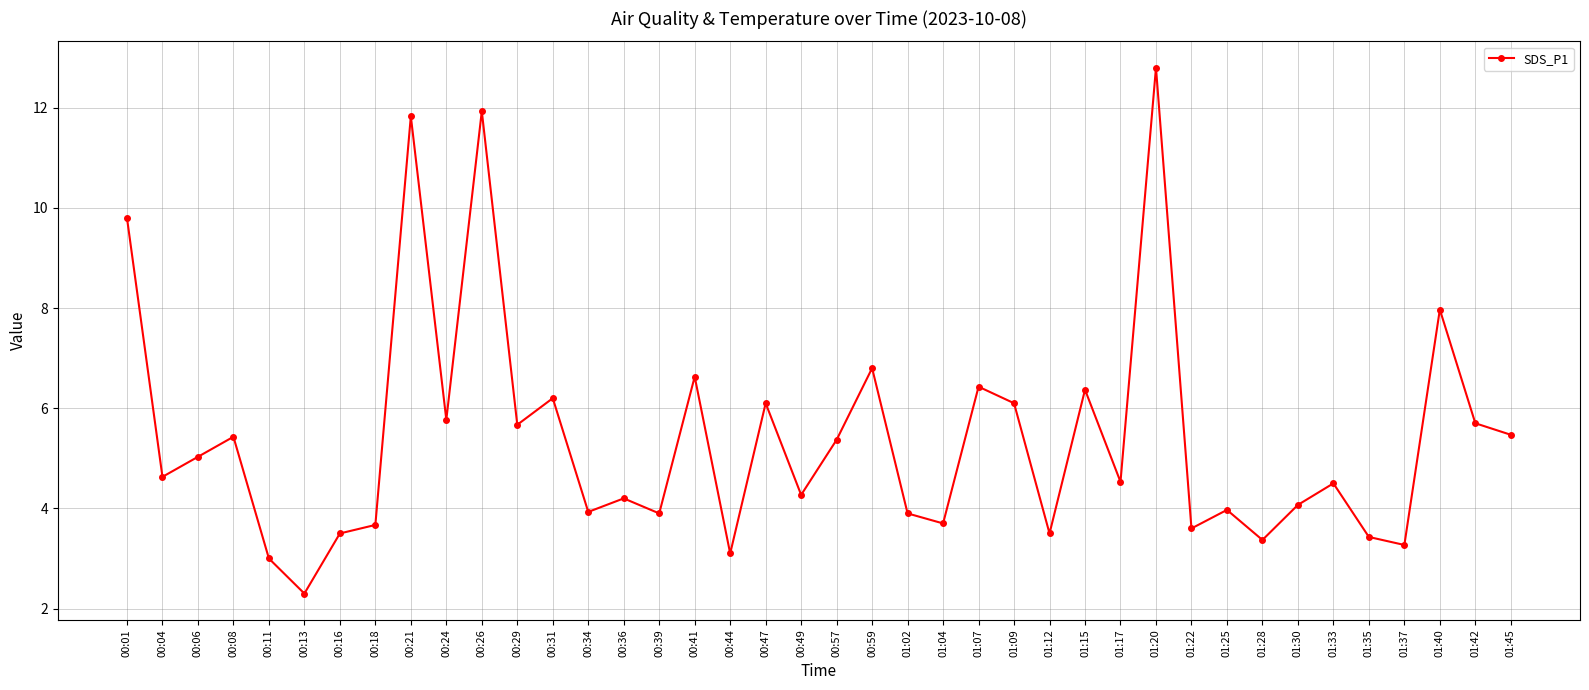

How many lines are shown in the chart?

1